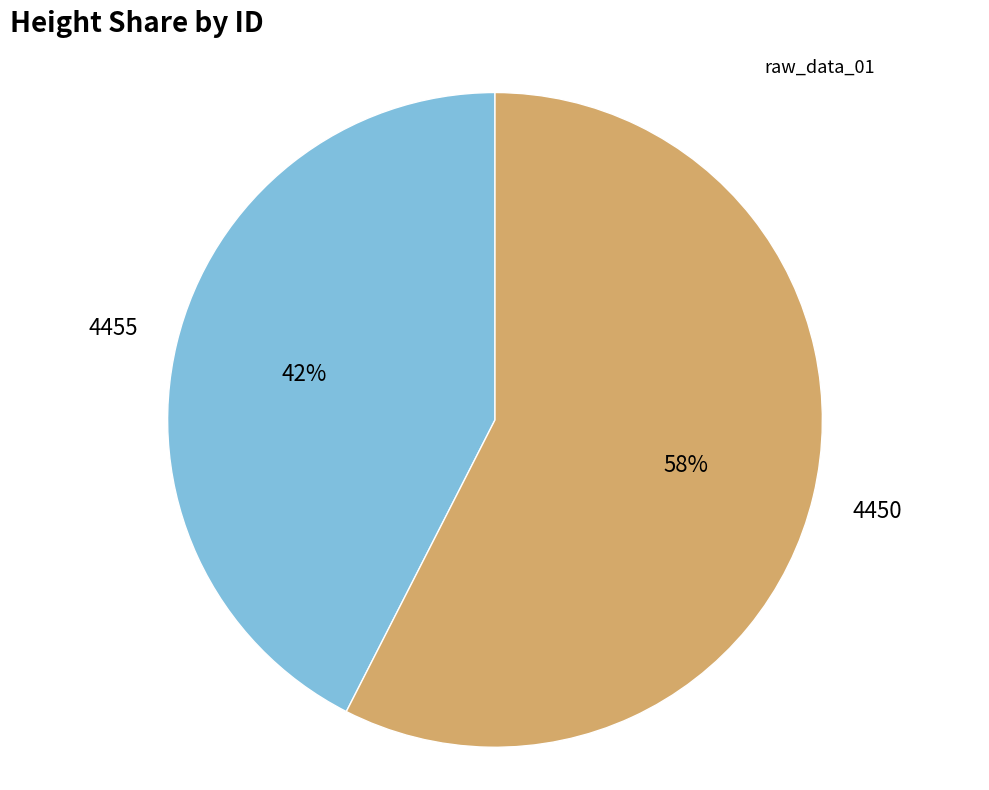

Is there any slice that represents more than half of the pie?

Yes